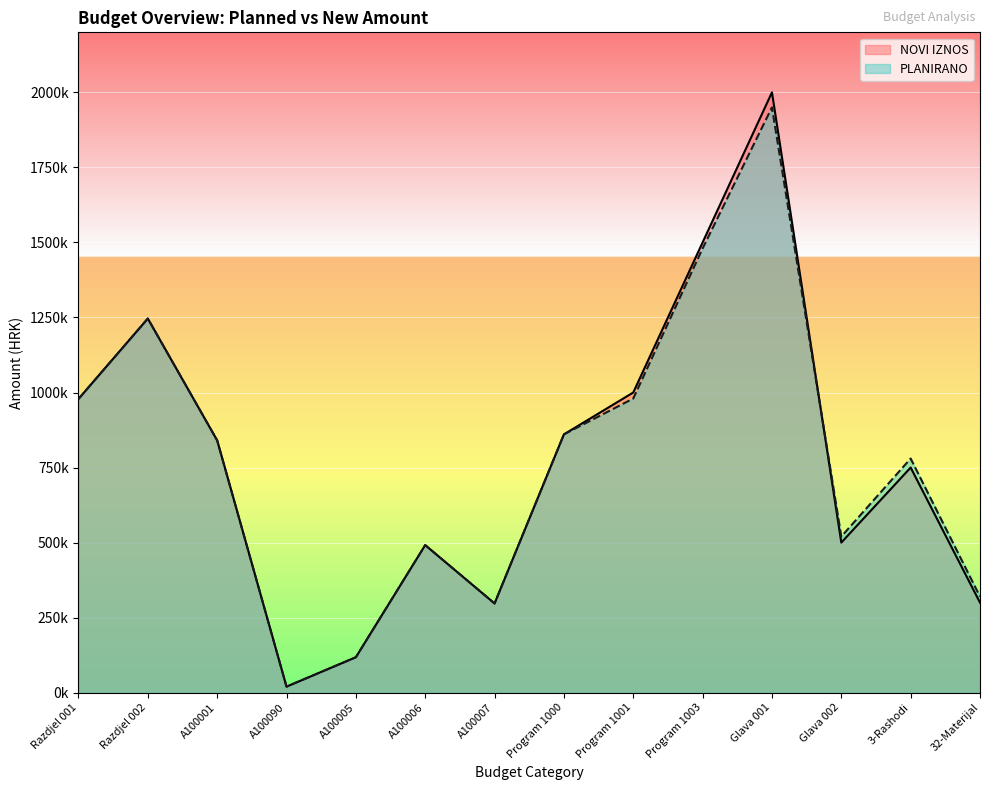

Which series has the largest total across all categories?

NOVI IZNOS